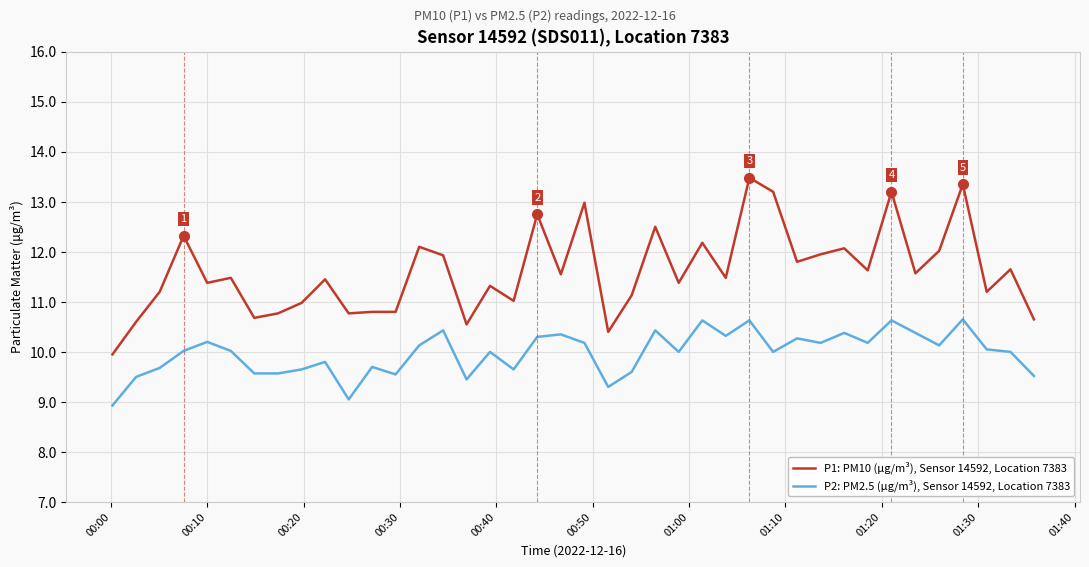

What is the difference between the maximum and minimum values in the P1: PM10 (μg/m³), Sensor 14592, Location 7383 series?

3.5